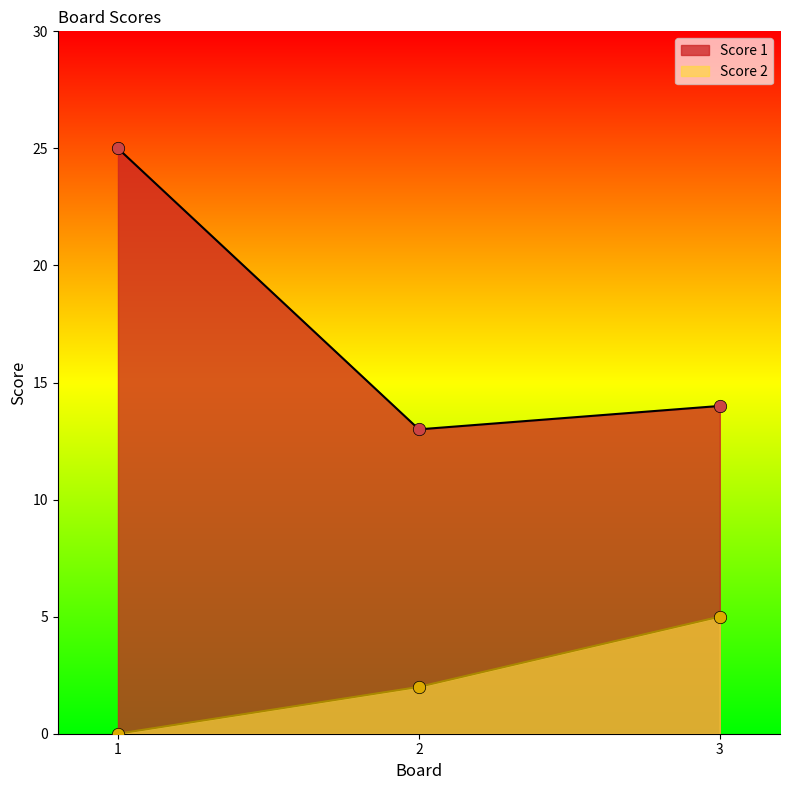

Which series reaches the maximum Y coordinate?

Score 1